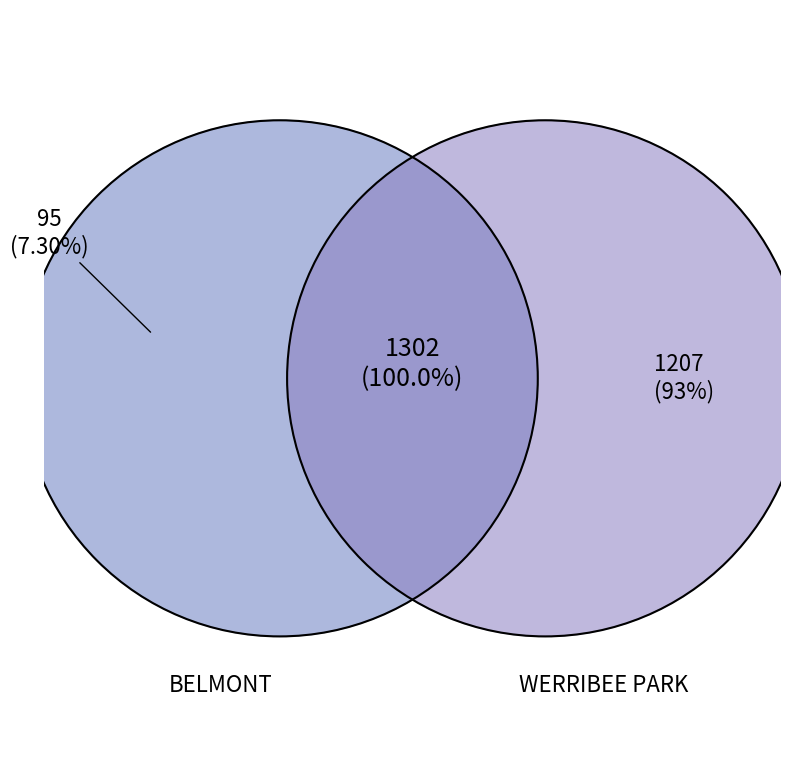

How many slices are in this pie chart?

2